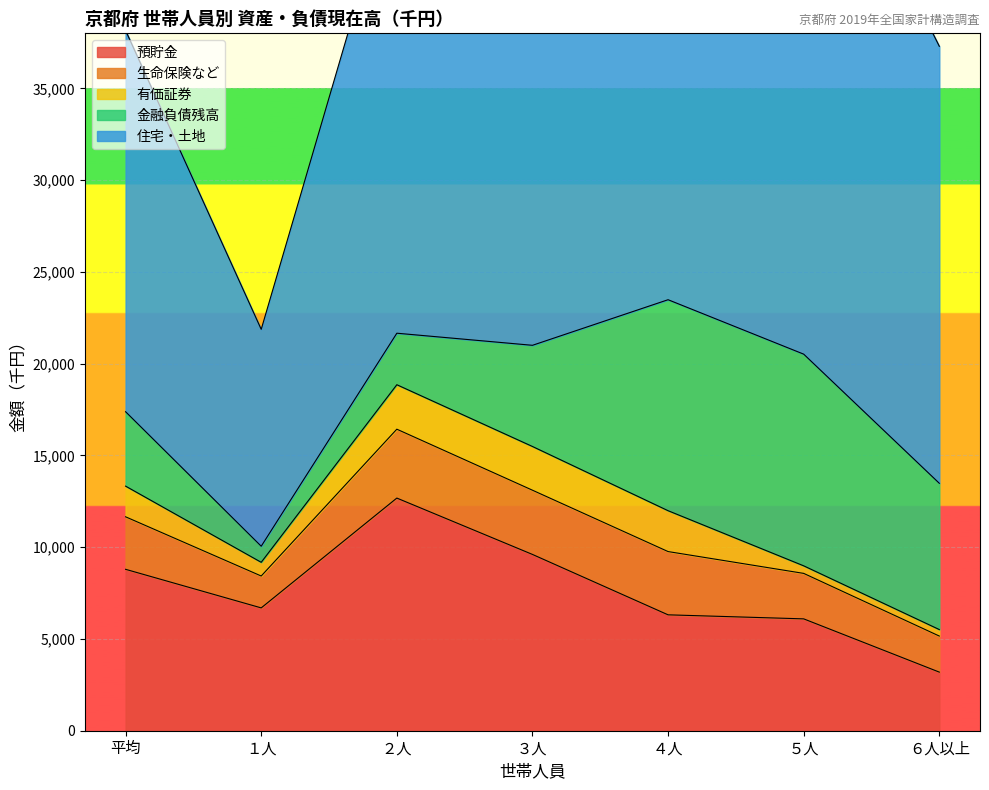

At which category does 住宅・土地 reach its first local valley?

１人